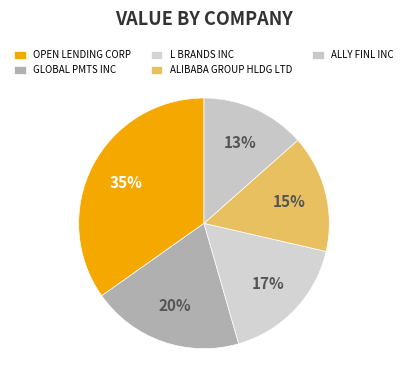

To the nearest percent, what is the average slice percentage?

20%